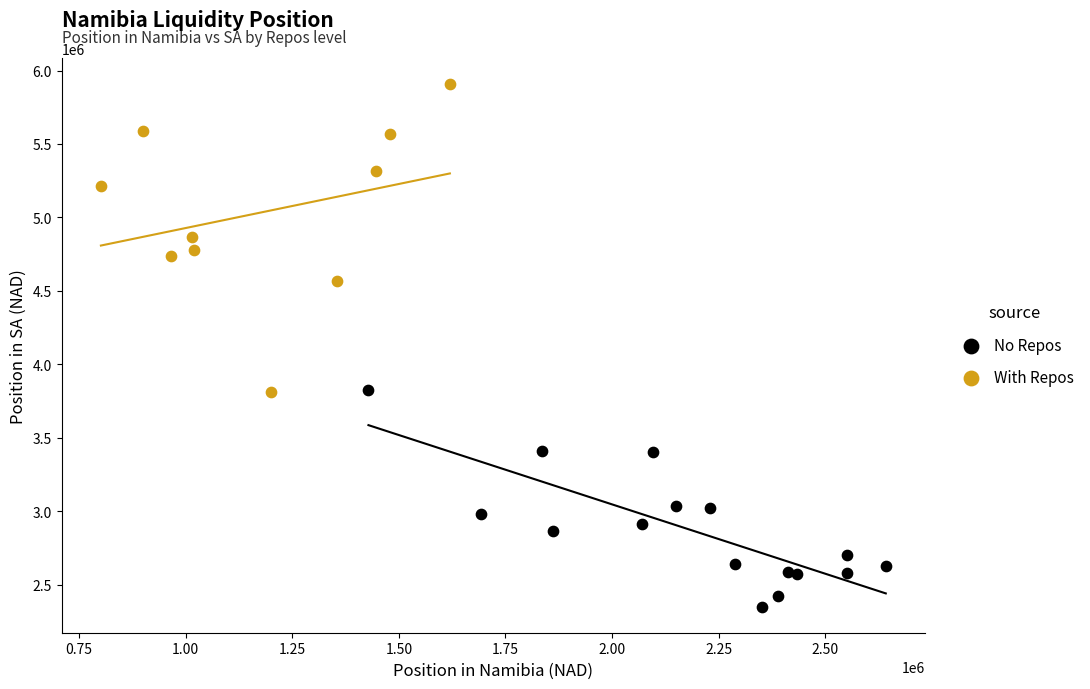

Which series contains the lowest Y value?

No Repos